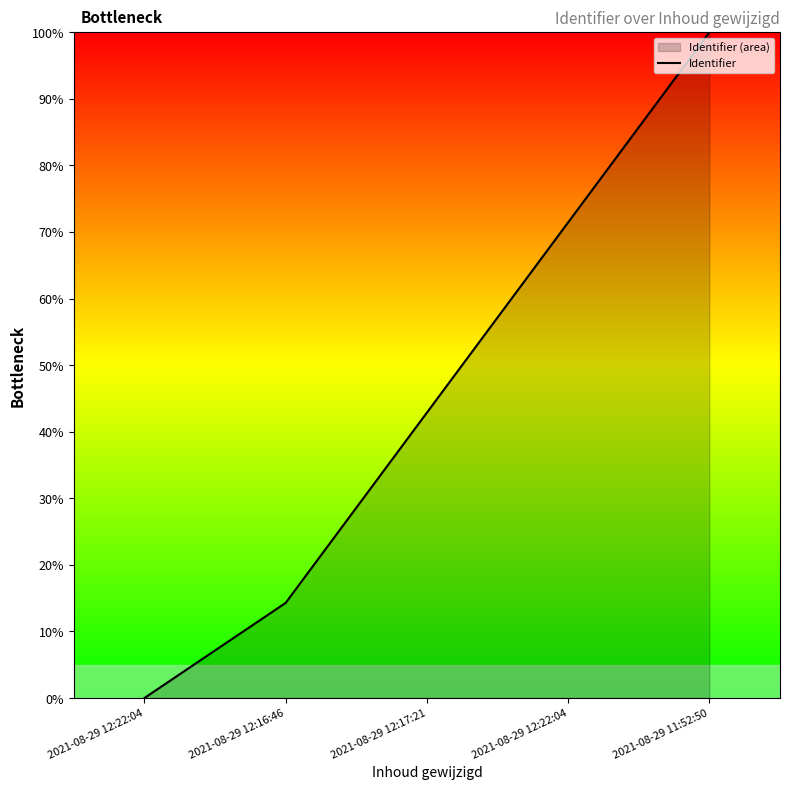

Rank the categories by value from lowest to highest.

2021-08-29 12:22:04, 2021-08-29 12:16:46, 2021-08-29 12:17:21, 2021-08-29 12:22:04, 2021-08-29 11:52:50